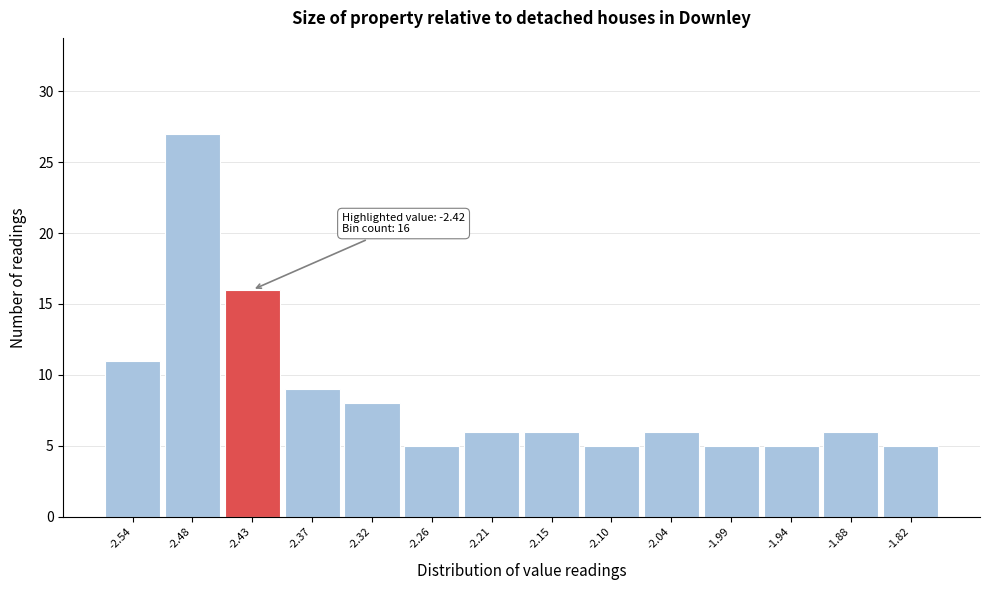

Reading left to right, transcribe all the data shown in this chart.

11	27	16	9	8	5	6	6	5	6	5	5	6	5